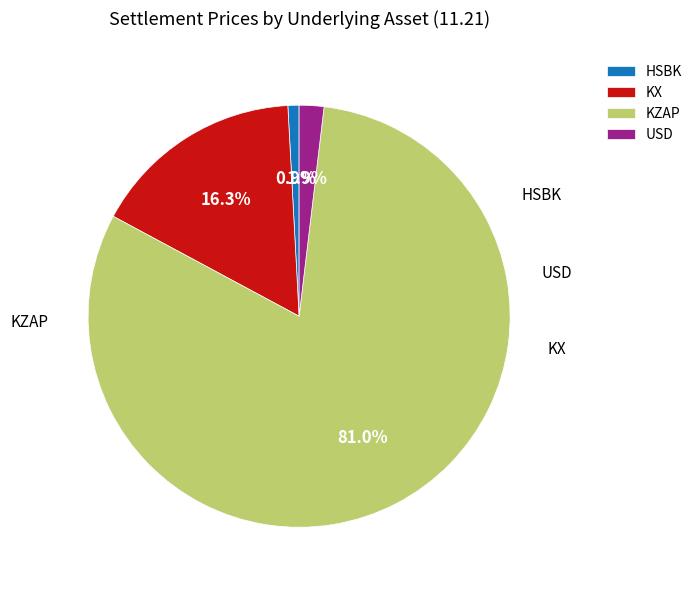

Combined, what portion of the pie is KX and USD?

18.2%